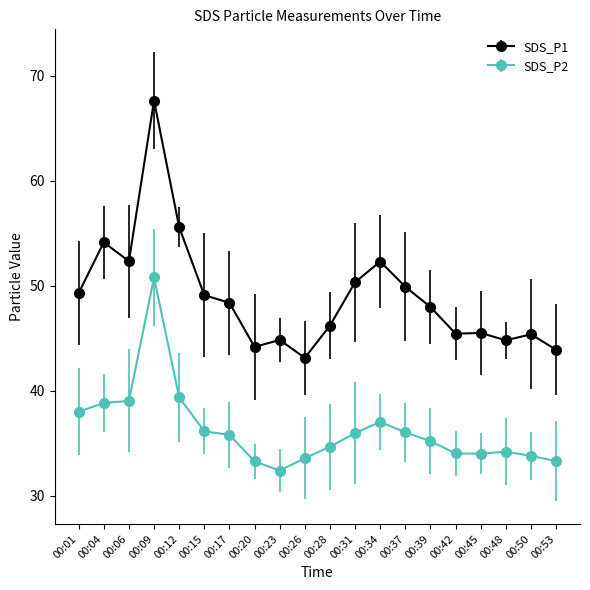

At which category does SDS_P1 reach its first local peak?

00:04